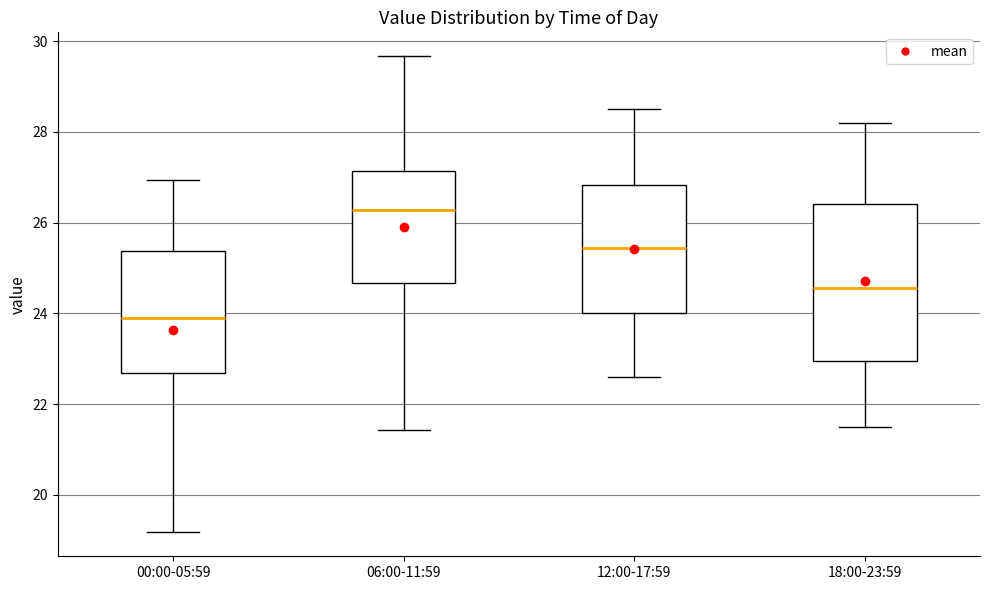

Which box has the lowest median line?

00:00-05:59